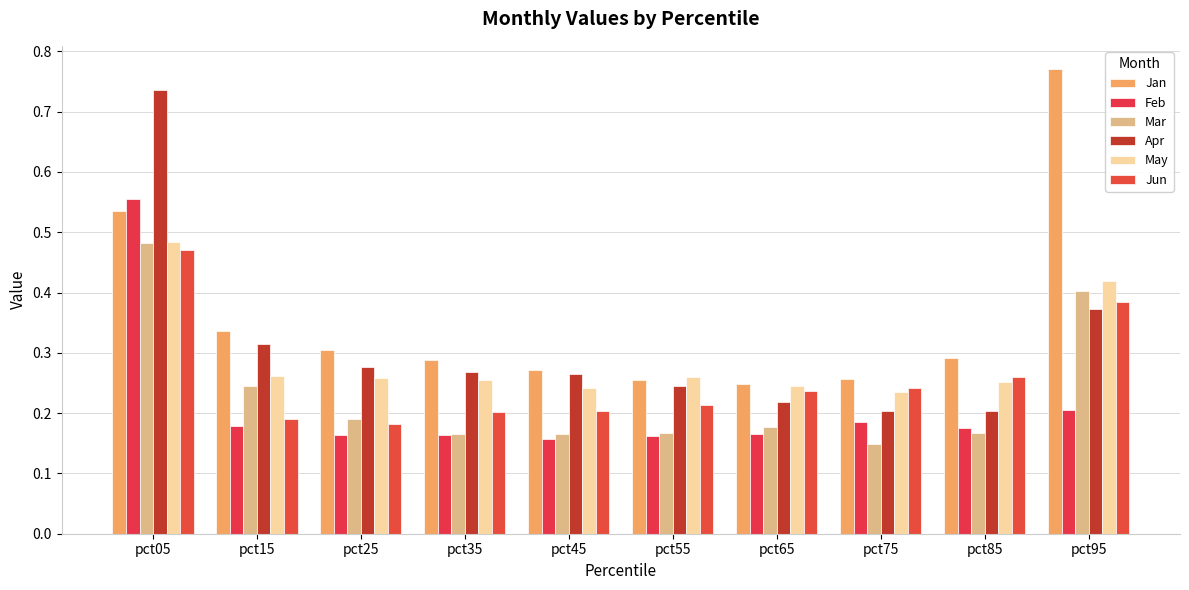

What is the spread (max minus min) of values at pct75?

0.1